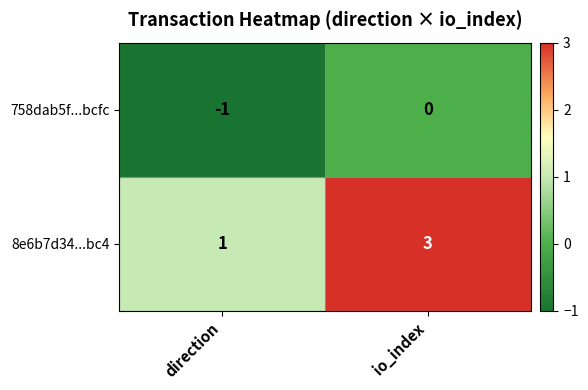

Where is 8e6b7d34...bc4 nearest to the value 2?

direction